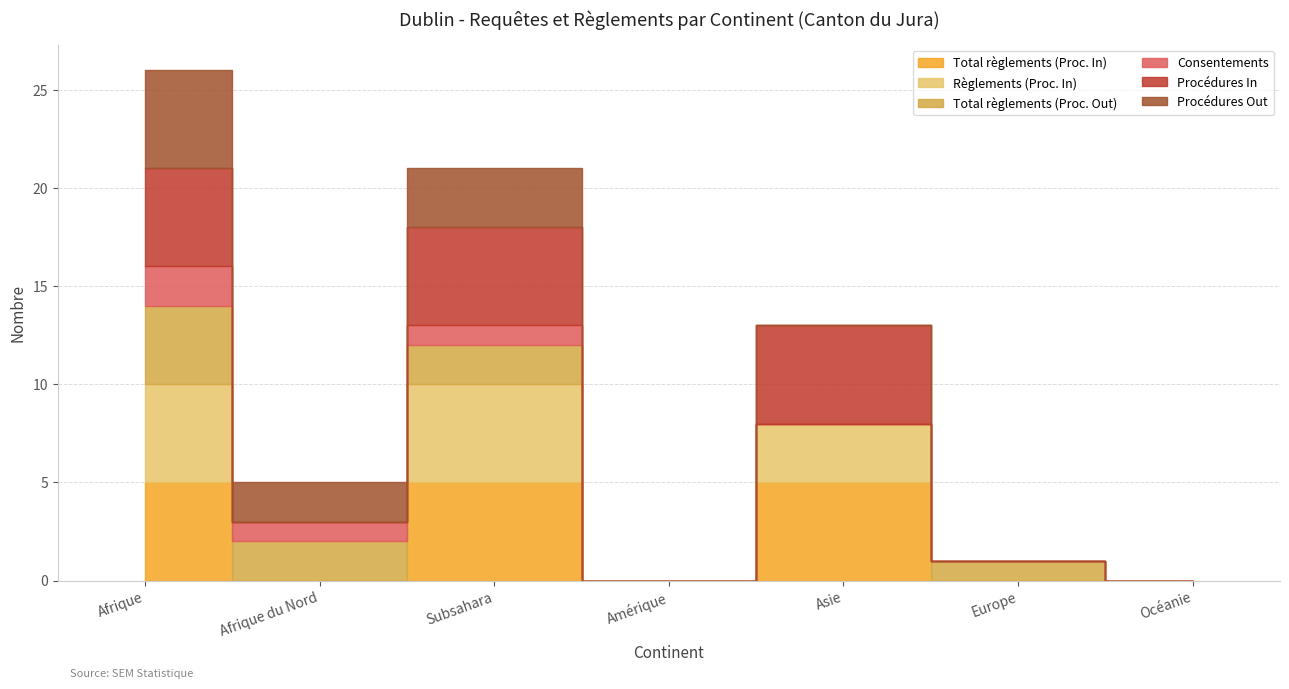

What is the difference between the highest and lowest values at Afrique?

3